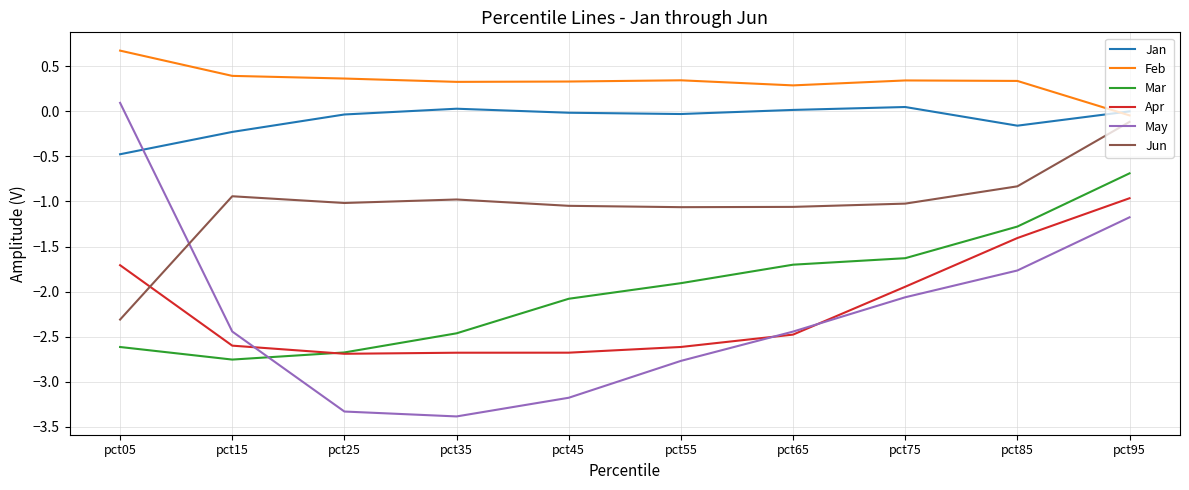

At which category is the sum across all series the highest?

pct95